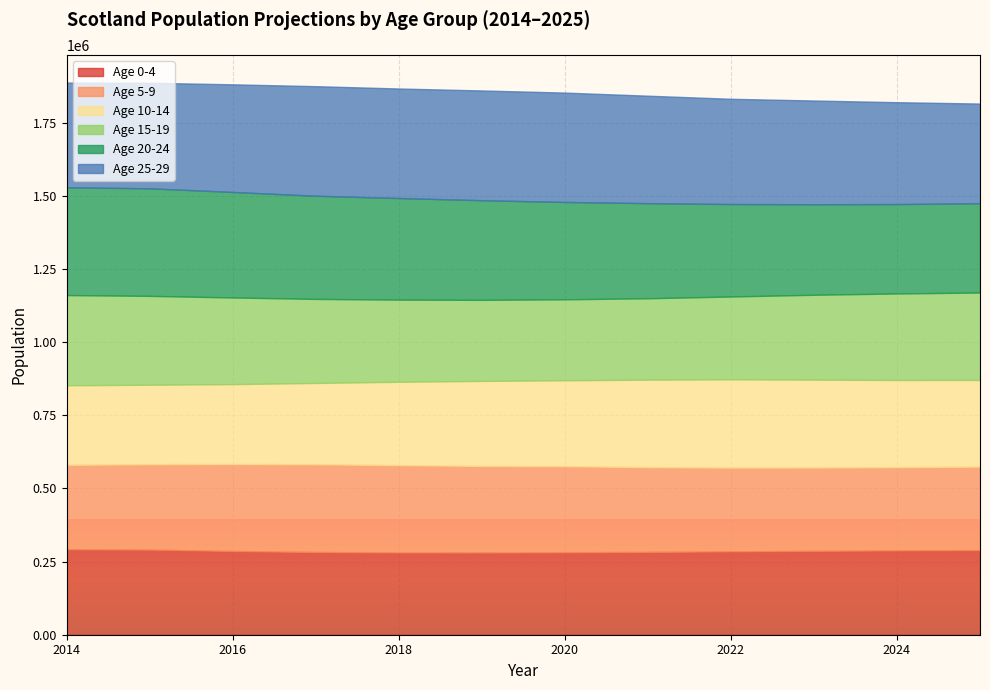

Is the value of 20-24 at 2015 greater than the value of 15-19 at 2017?

Yes